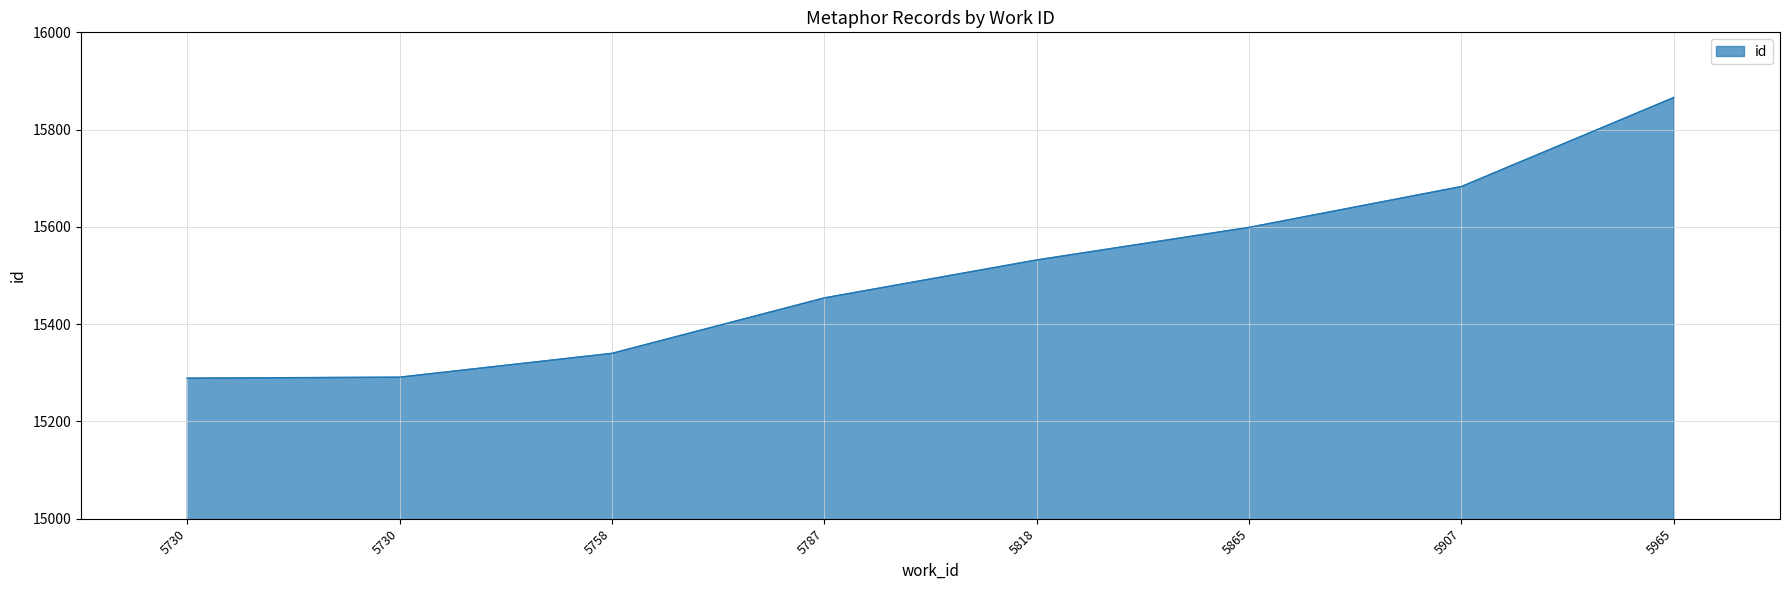

List the labels in order of value, smallest first.

5730, 5730, 5758, 5787, 5818, 5865, 5907, 5965